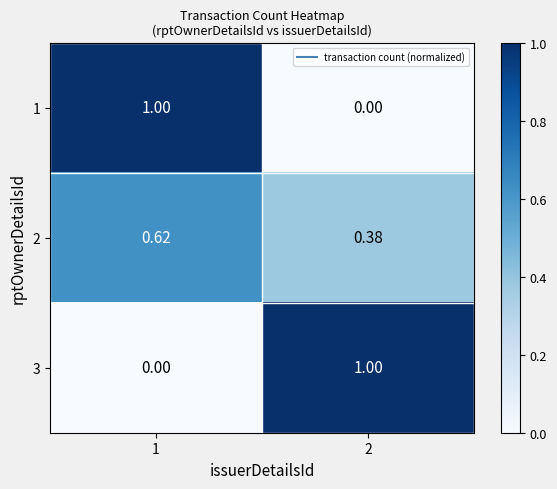

How many series are shown in this chart?

3